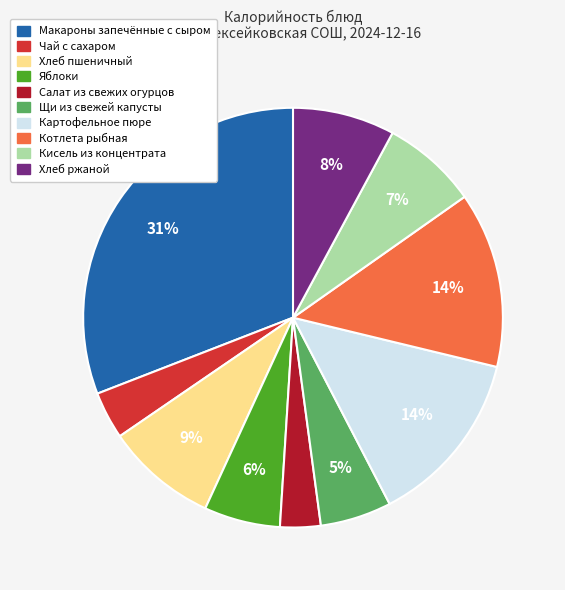

What percentage is the Макароны запечённые с сыром slice, to the nearest percent?

31%